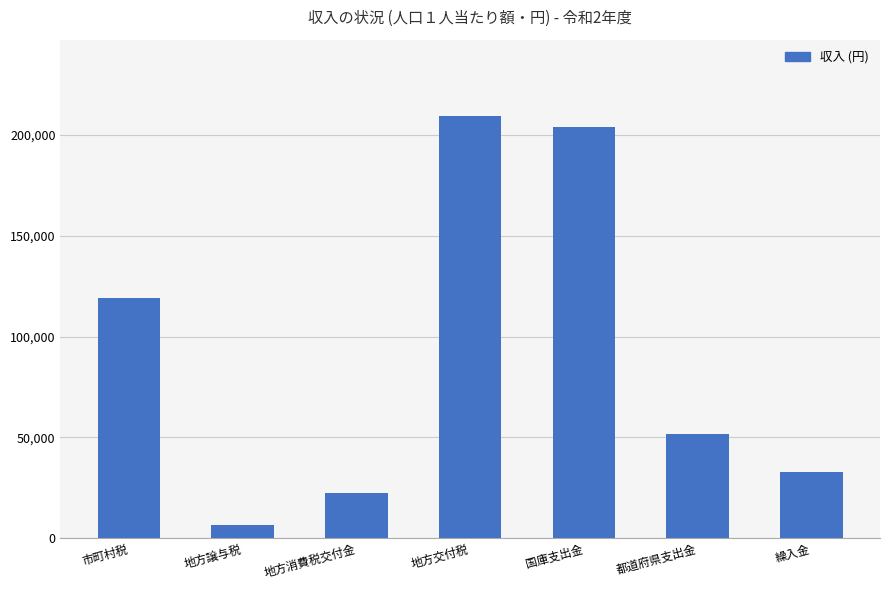

How many data points are less than 51774?

3